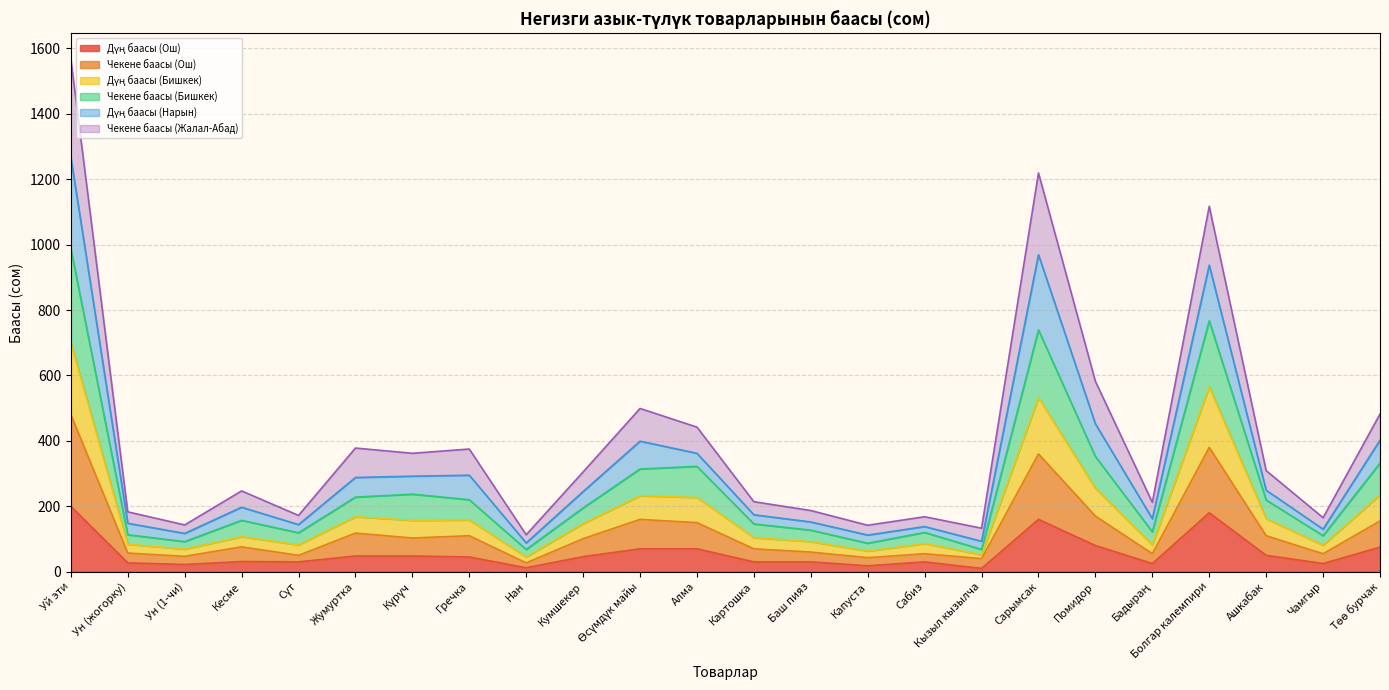

At which category is the sum across all series the highest?

Уй эти